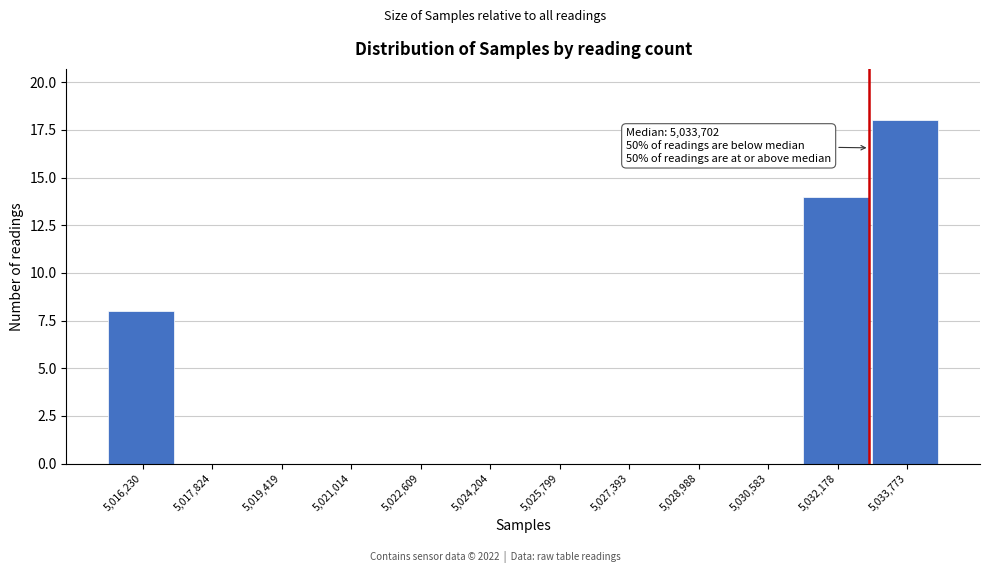

Reading left to right, extract all data points from this chart.

5,016,230=8	5,017,824=0	5,019,419=0	5,021,014=0	5,022,609=0	5,024,204=0	5,025,799=0	5,027,393=0	5,028,988=0	5,030,583=0	5,032,178=14	5,033,773=18